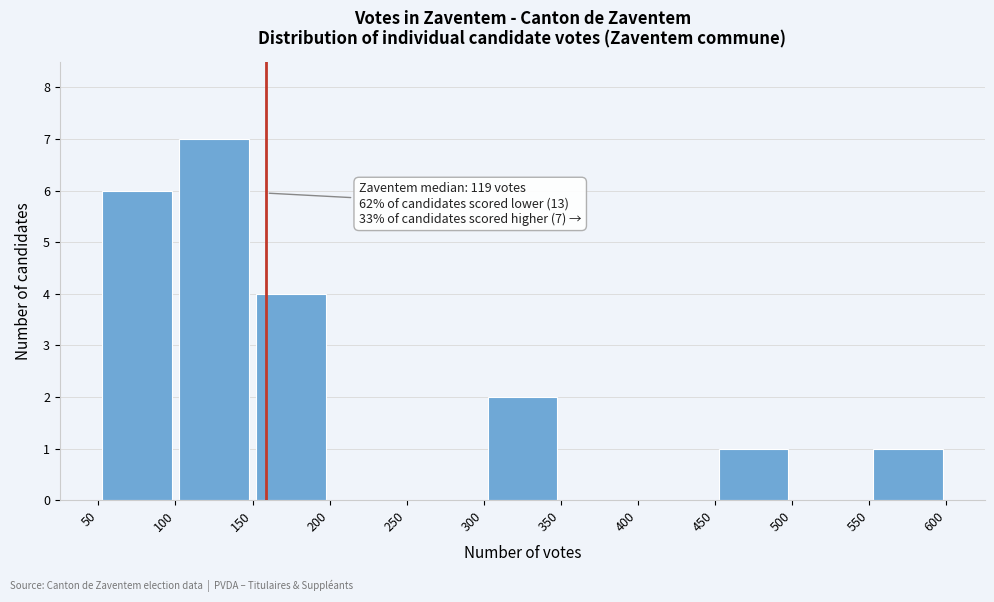

Which range on the x-axis has the tallest bar?

100 to 150